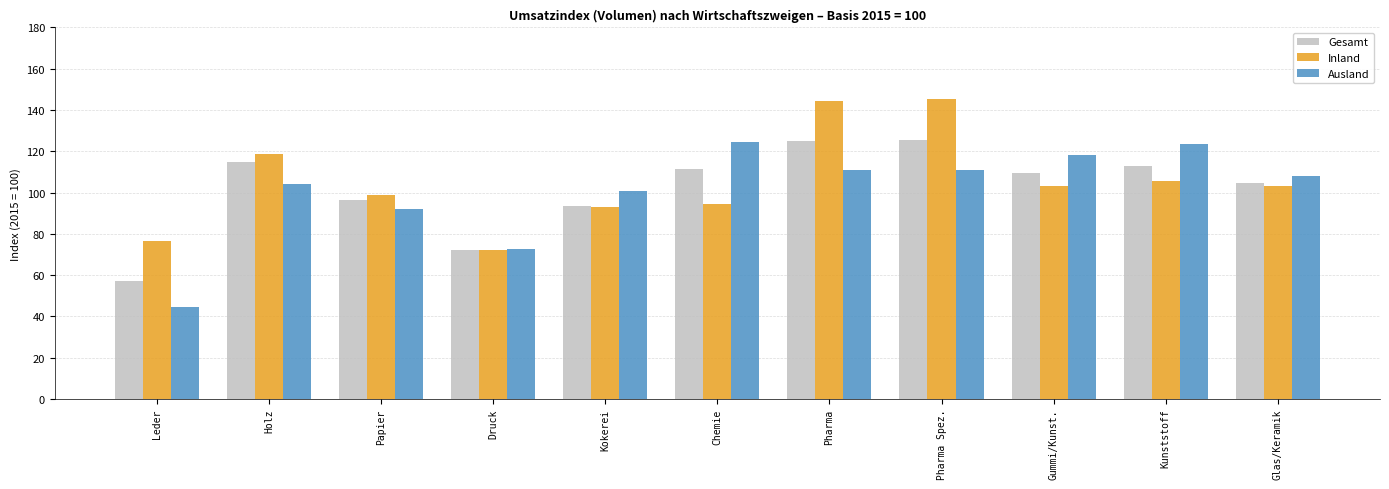

What is the total value across all series at Papier?

287.2